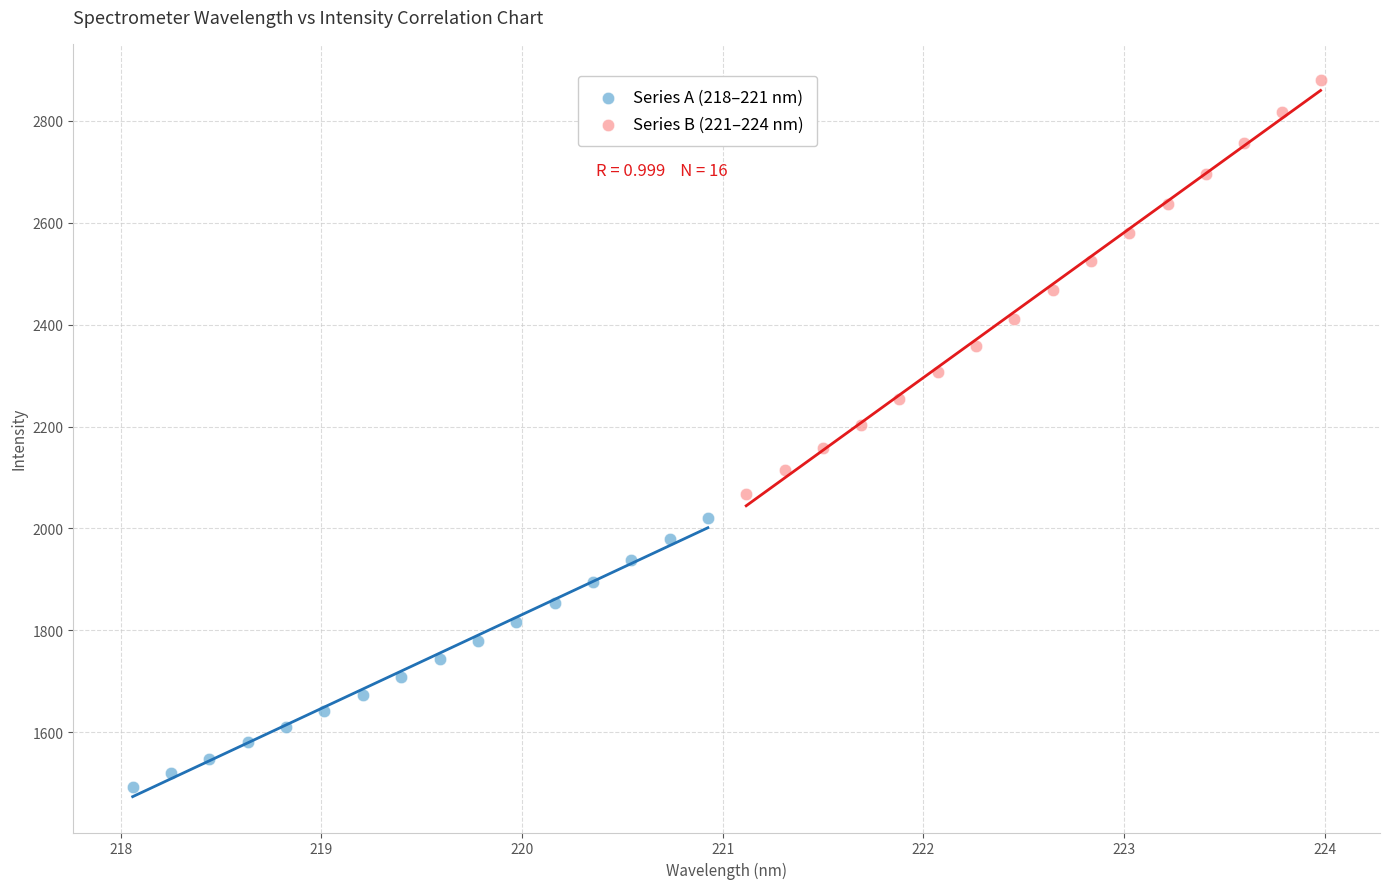

Which series contains the highest Y value?

Series B (221–224 nm)